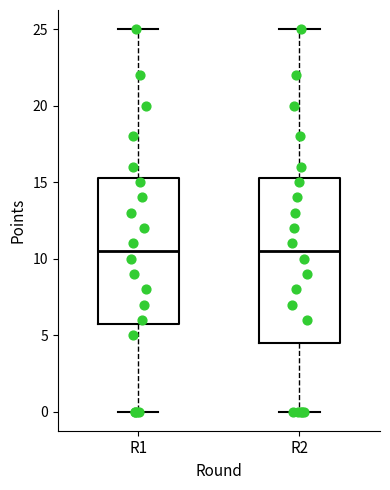

Where is the upper edge of the box for R1 on the y-axis? The values are not printed on the chart, so give them approximately, as read against the axis.

15.5